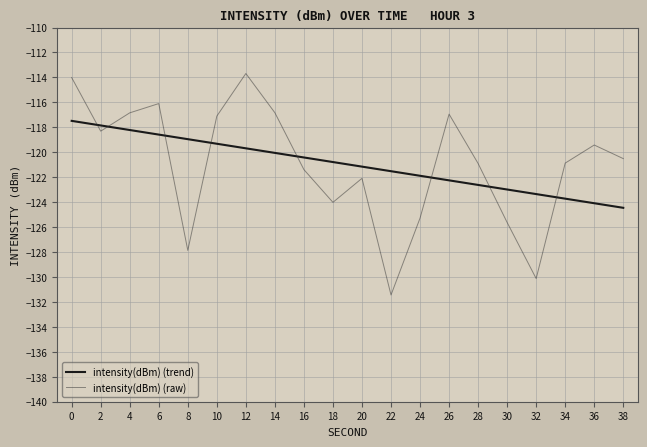

Where do intensity(dBm) (trend) and intensity(dBm) (raw) first cross each other?

0 and 2